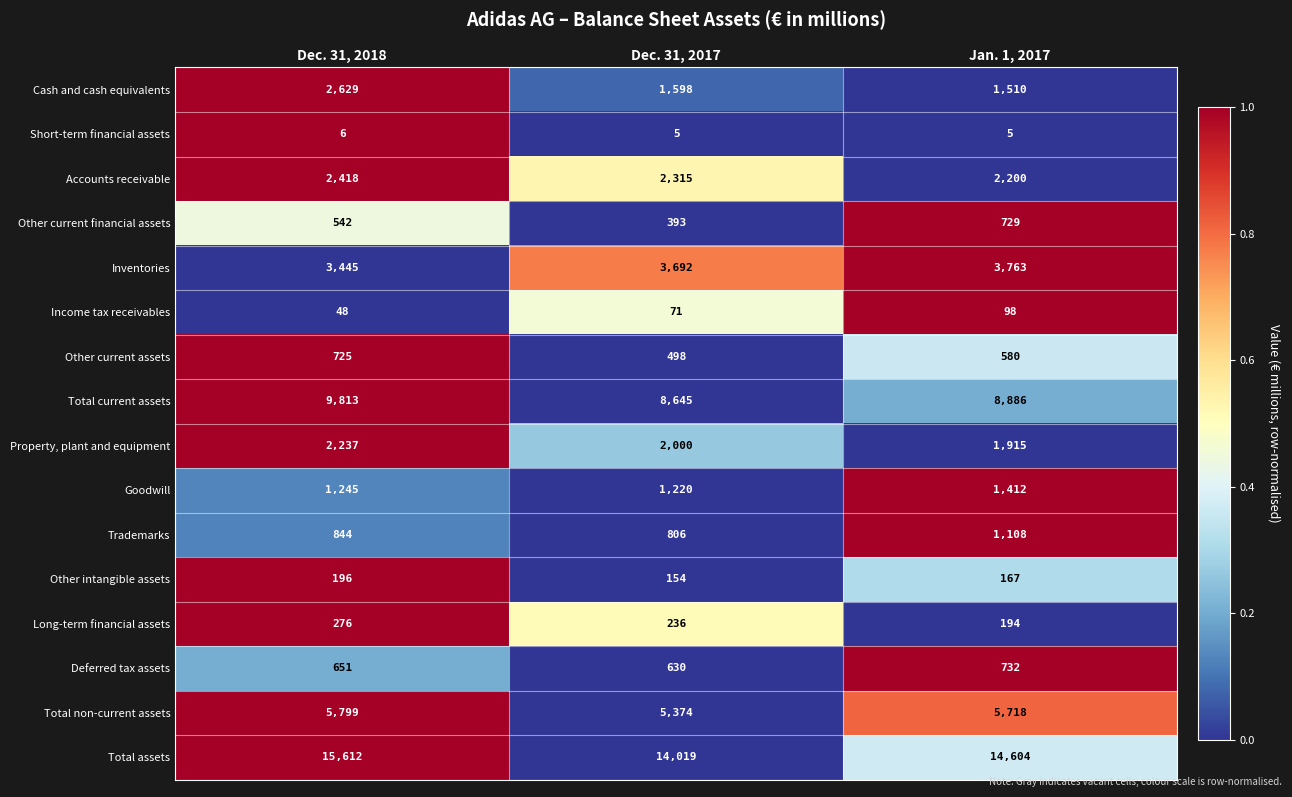

How many data points in Other intangible assets are less than 167?

1